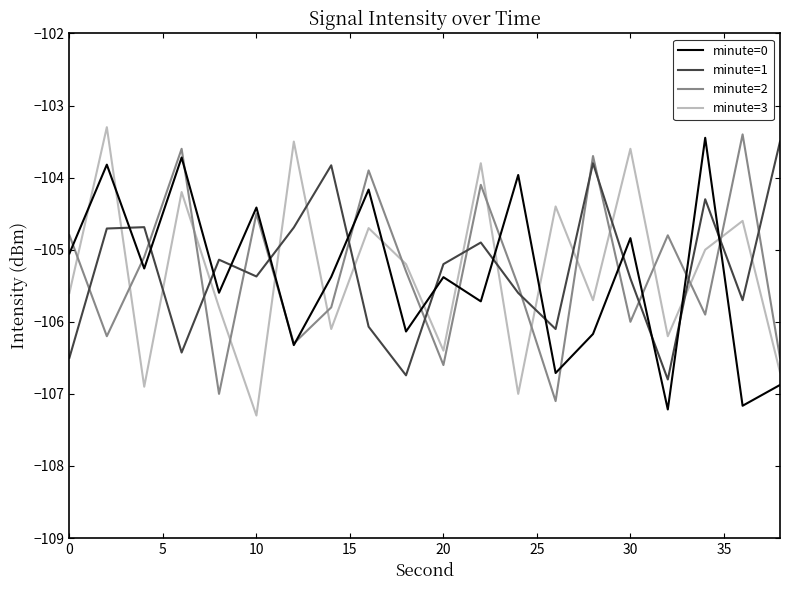

What is the difference between the maximum and minimum values in the minute=1 series?

3.3